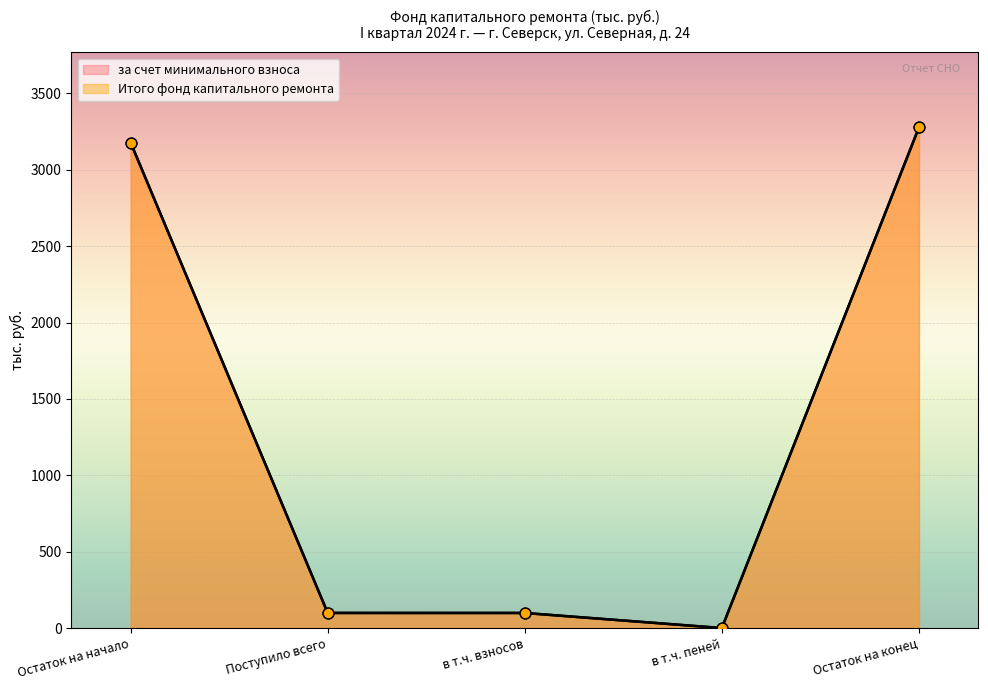

What is the total value across all series at Поступило всего?

198.3